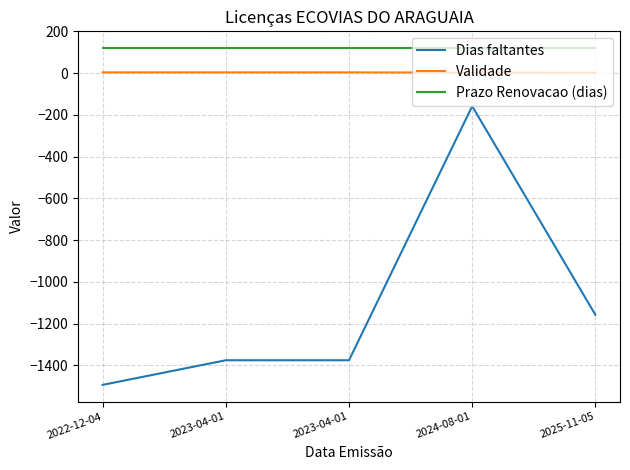

At which category does the chart reach its peak across all series?

2022-12-04